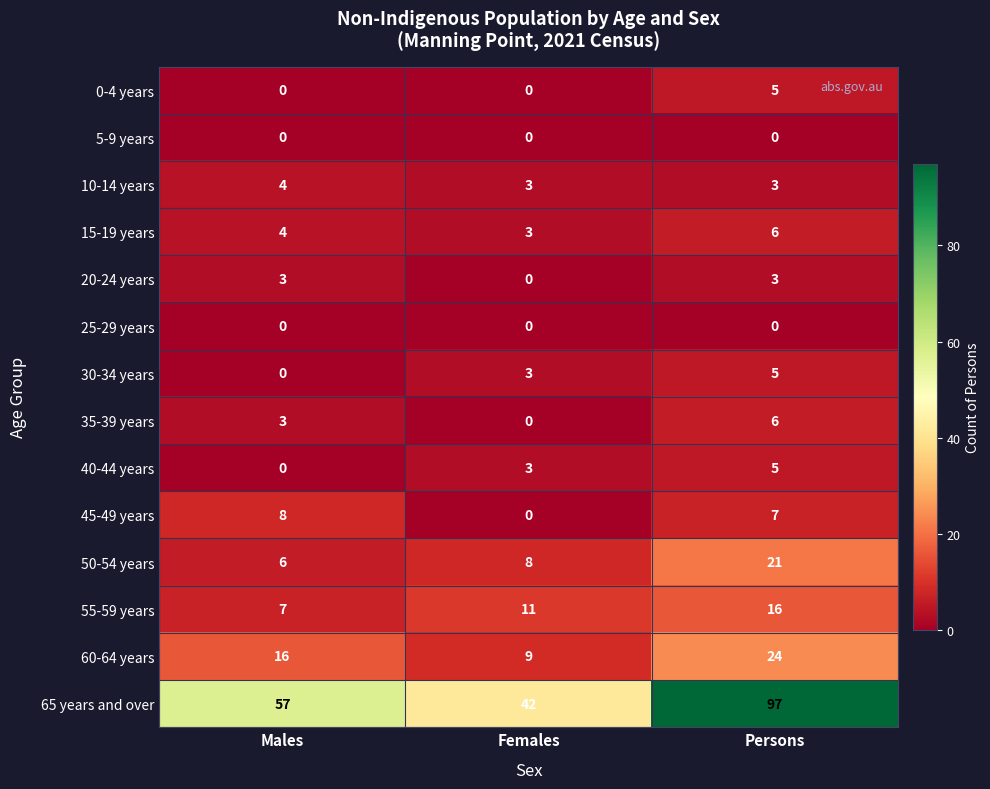

Which label corresponds to the largest value in the chart?

Persons